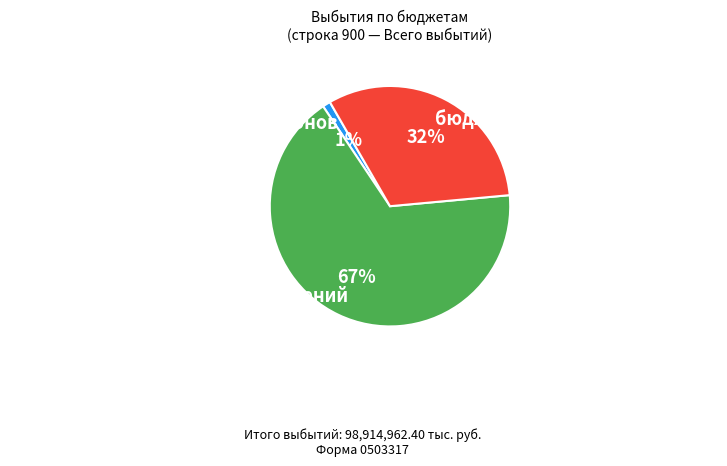

Is it true that бюджеты городских поселений is 67% of the pie?

True